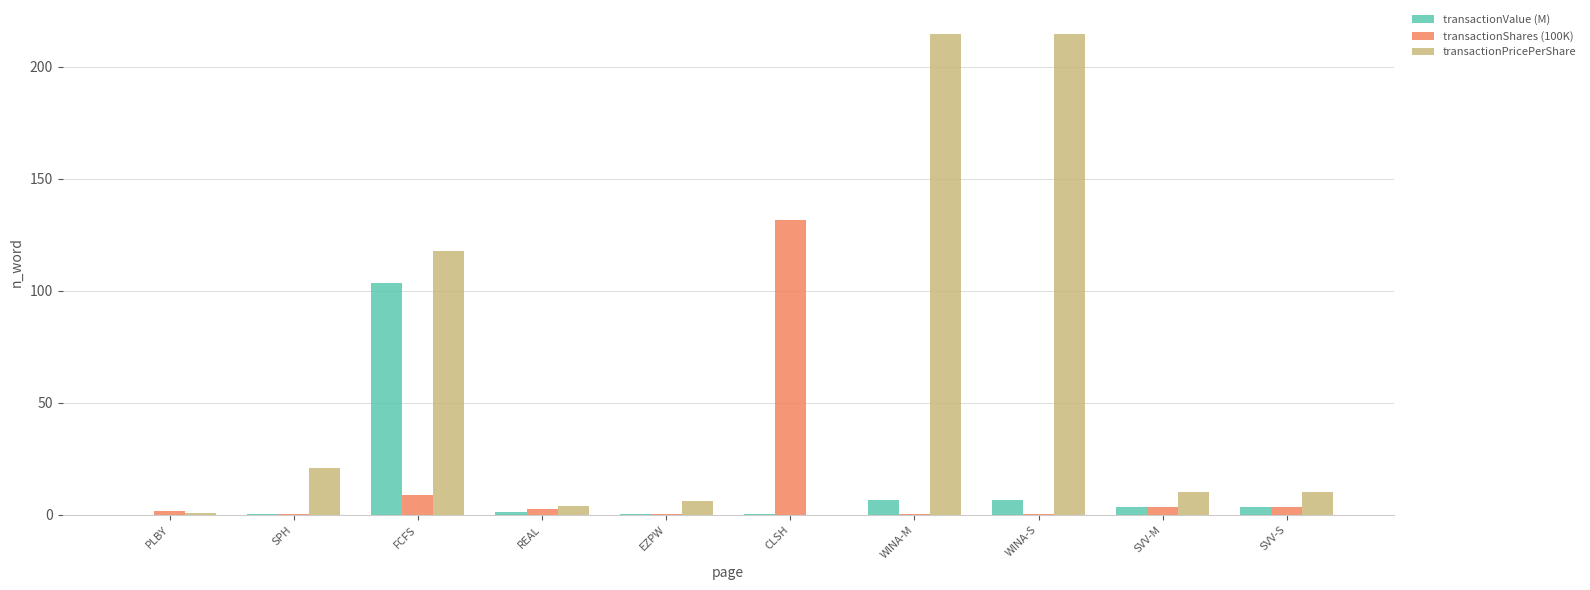

The transactionPricePerShare series shows 214.7 at WINA-S. True or false?

True